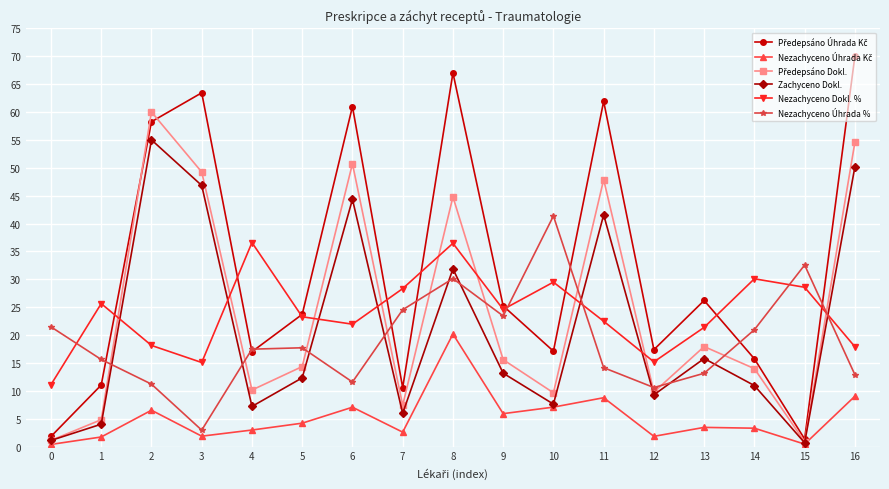

How many interior local valleys does the Zachyceno Dokl. series have?

5